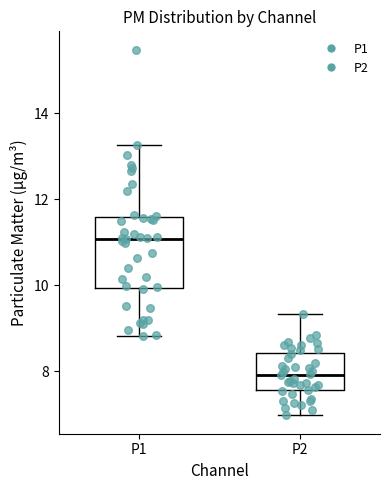

Comparing the boxes themselves (not the whiskers), which one is the tallest?

P1